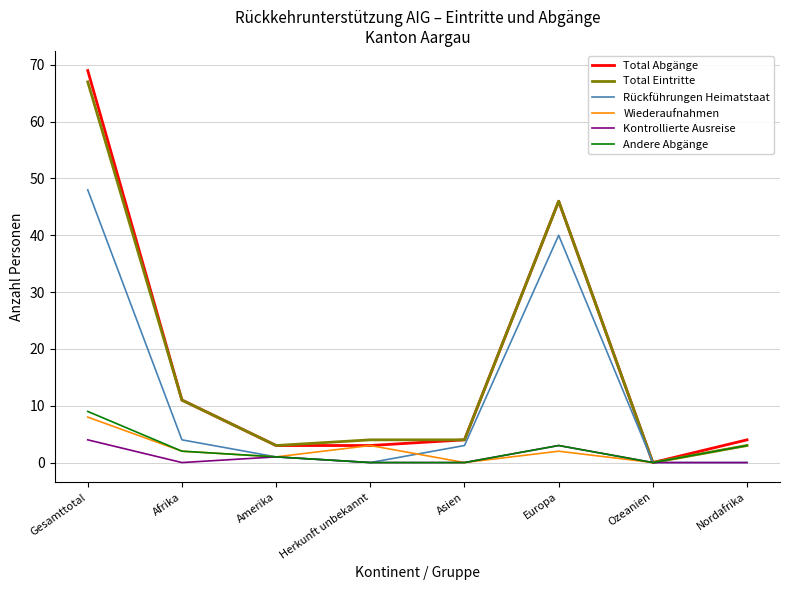

True or false: Kontrollierte Ausreise has a value of 0 at Nordafrika.

True